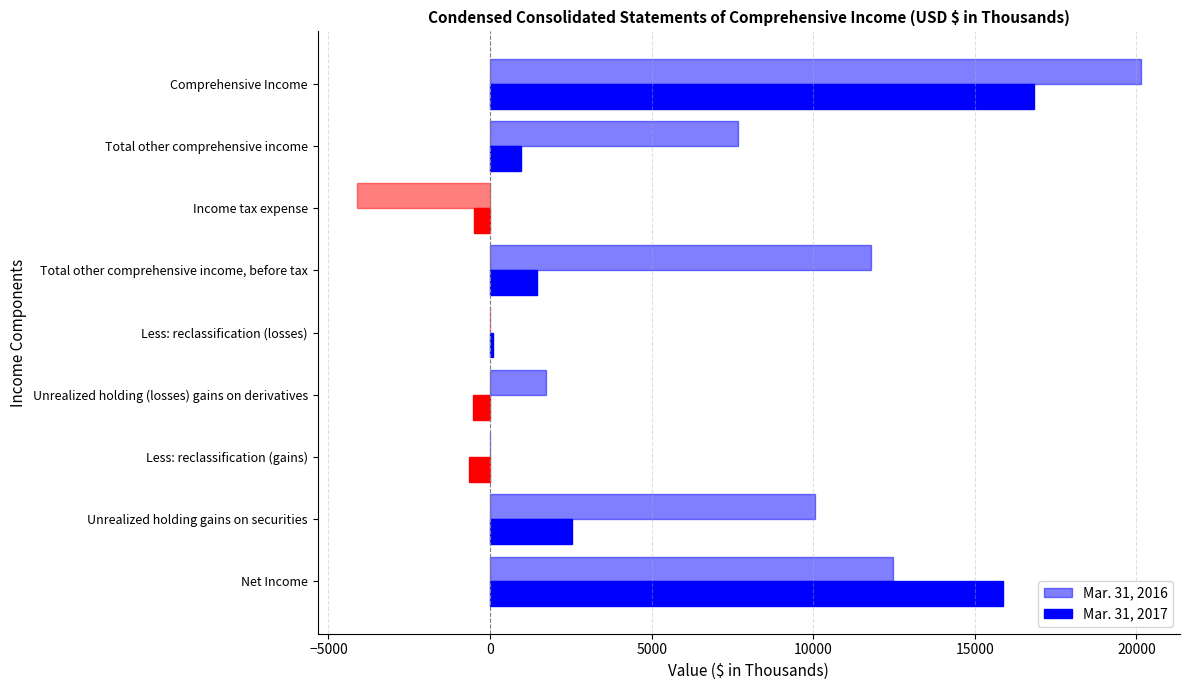

How many distinct data groups are displayed?

2